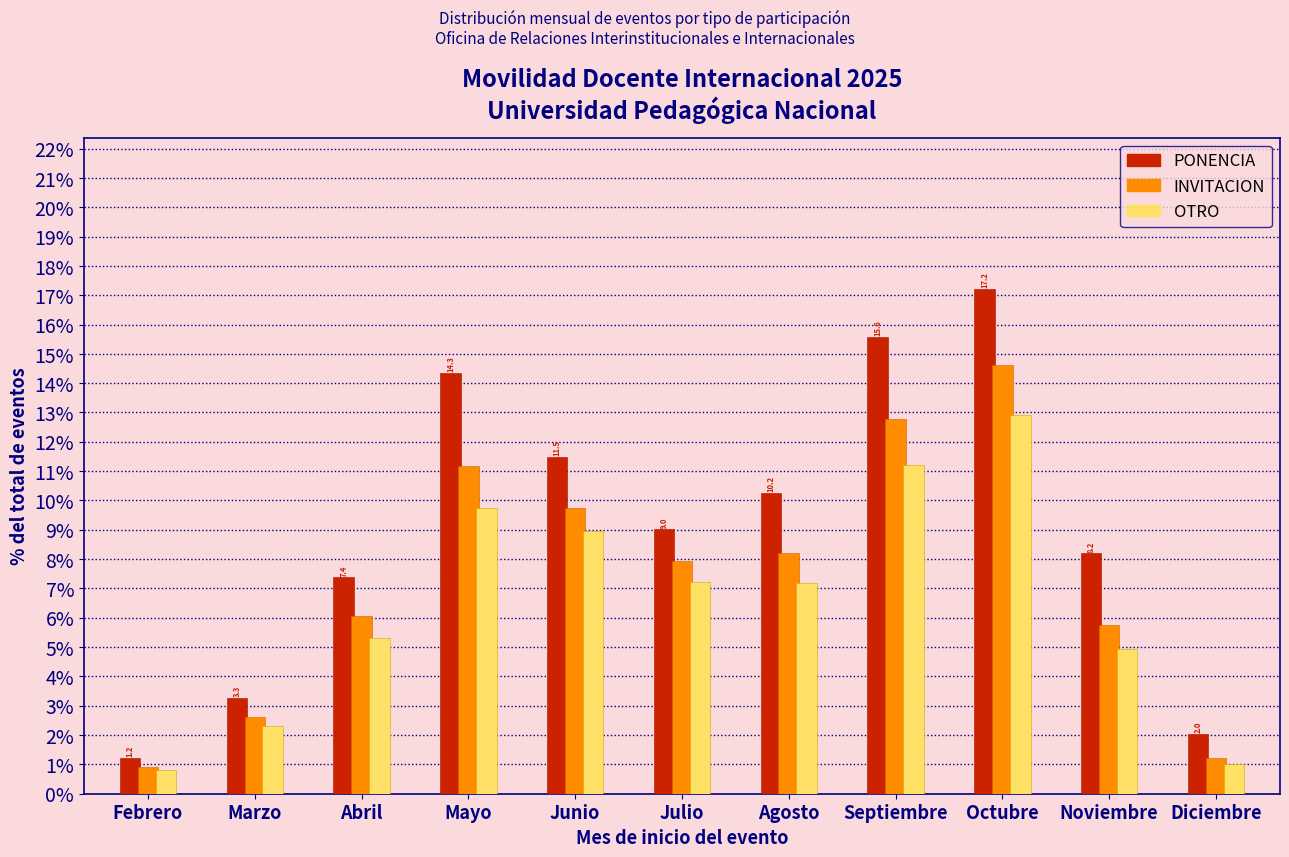

Rank the series by their average value, from highest to lowest.

PONENCIA, INVITACION, OTRO